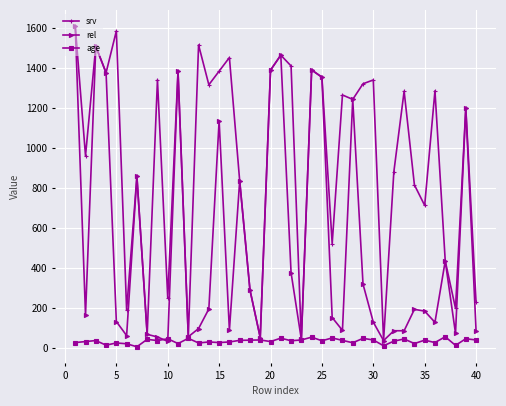

True or false: rel has more than 2 interior local peaks.

True